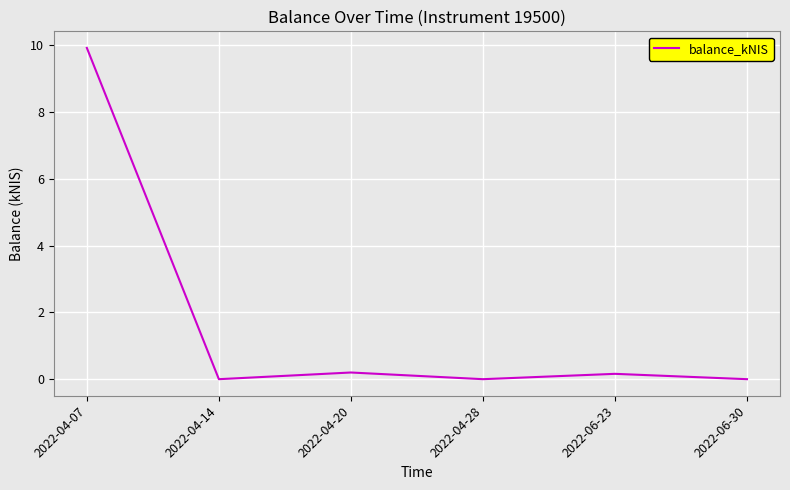

What is the difference between the maximum and minimum values?

9.9